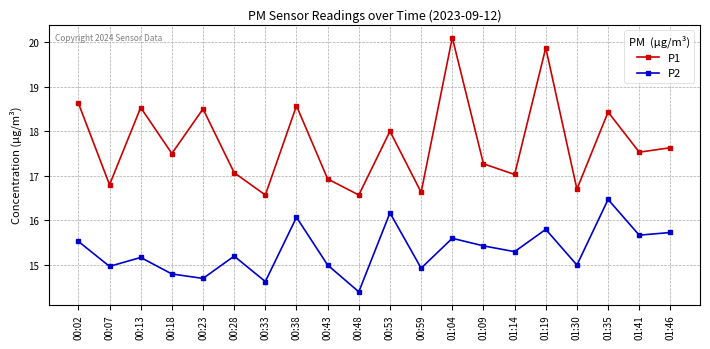

The P2 series shows 8.1 at 00:18. True or false?

False